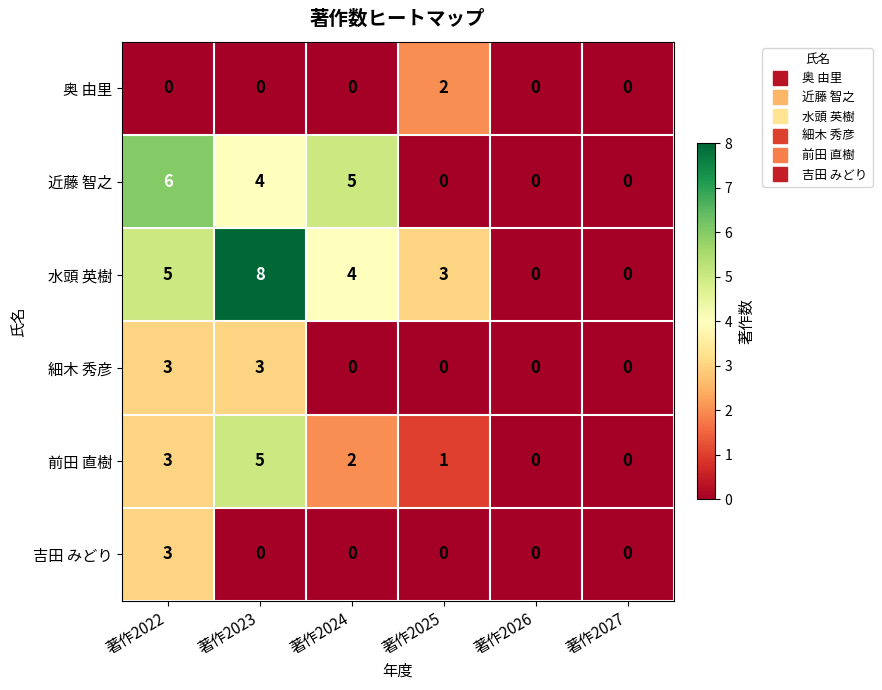

At how many categories does at least one series exceed 2?

4